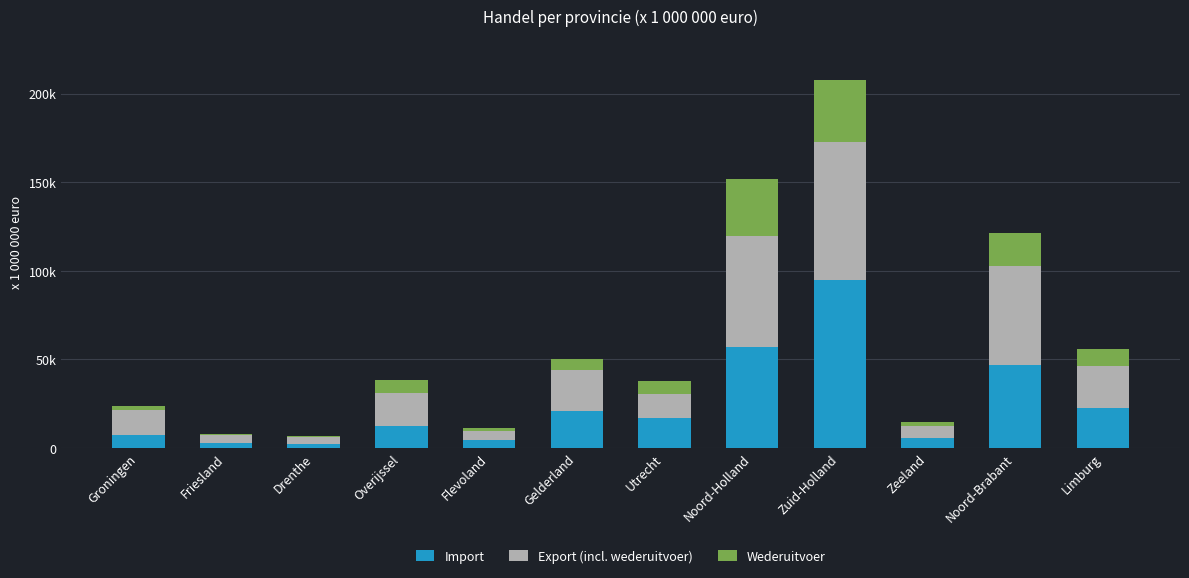

What is the label of the 6th bar from the right?

Utrecht